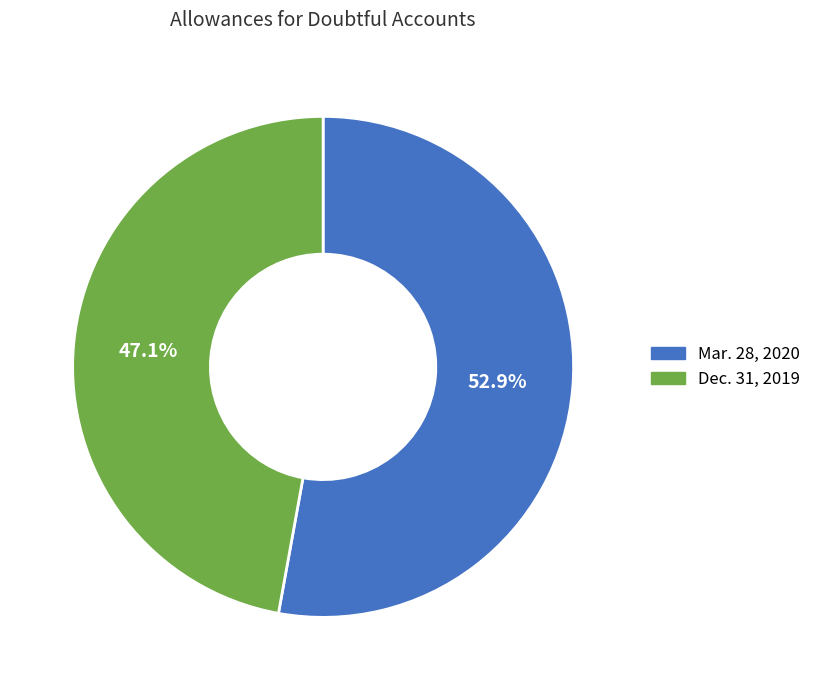

The Dec. 31, 2019 slice represents 57% of the pie. True or false?

False